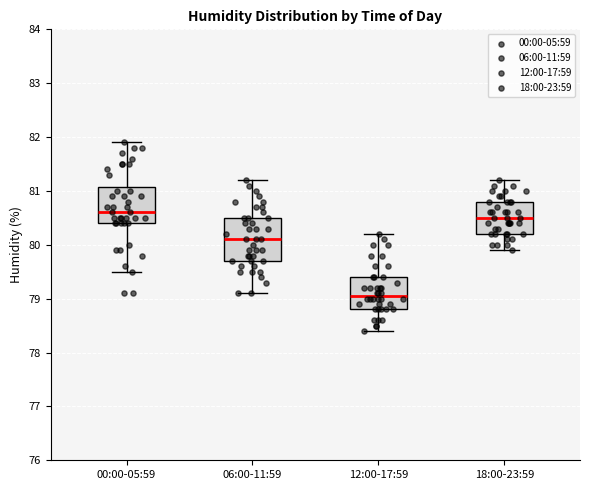

Where does the upper whisker of the box for 06:00-11:59 end on the y-axis? The values are not printed on the chart, so give them approximately, as read against the axis.

81.2